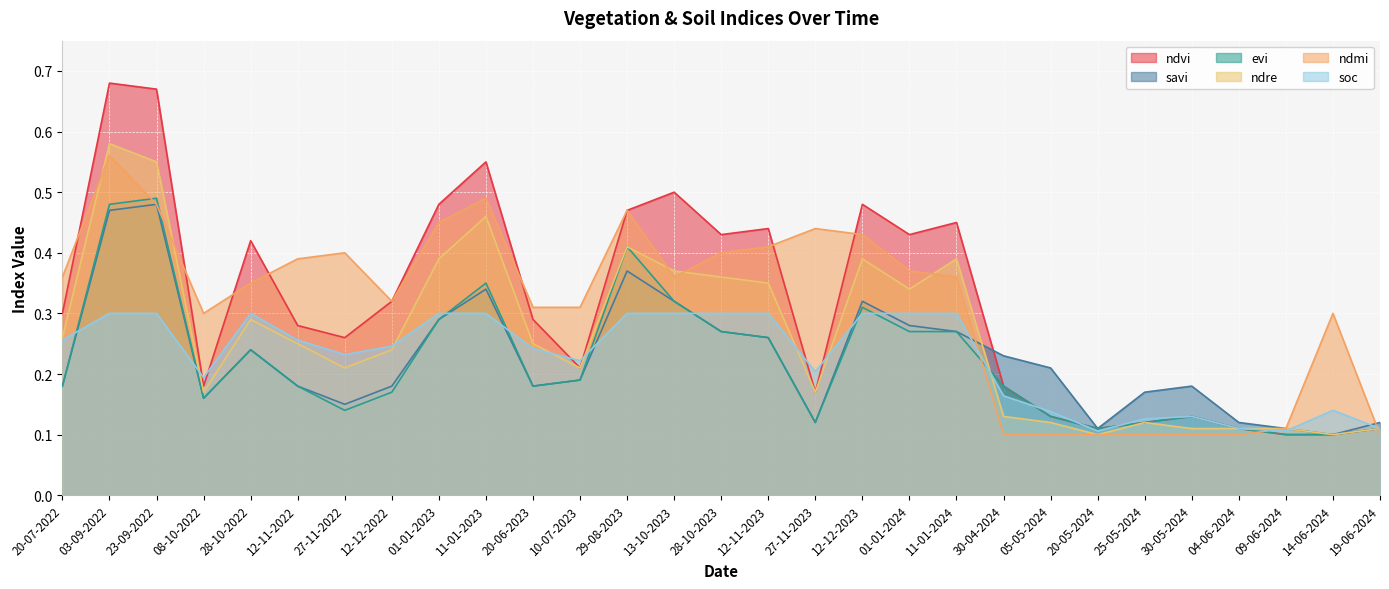

What is the difference between the maximum and second lowest values in the ndmi series?

0.5